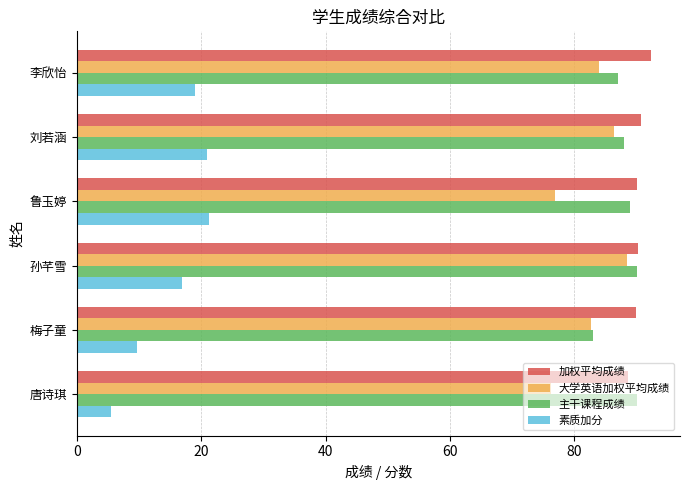

The 主干课程成绩 series shows 39.1 at 唐诗琪. True or false?

False